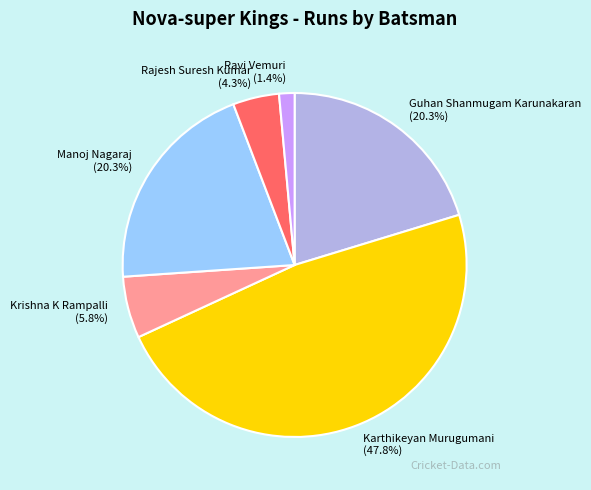

The Manoj Nagaraj slice represents 6% of the pie. True or false?

False